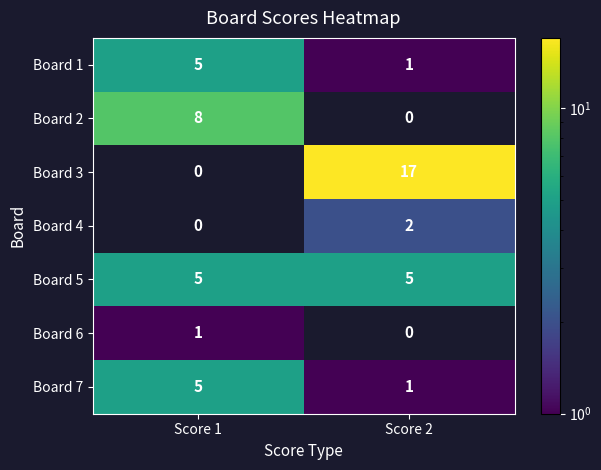

List the labels in order of Board 3 value, largest first.

Score 2, Score 1